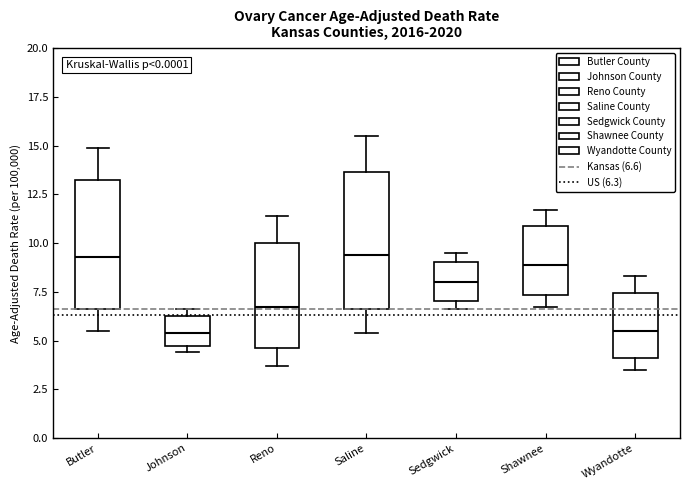

Where does the lower whisker of the box for Shawnee end on the y-axis? The values are not printed on the chart, so give them approximately, as read against the axis.

6.5